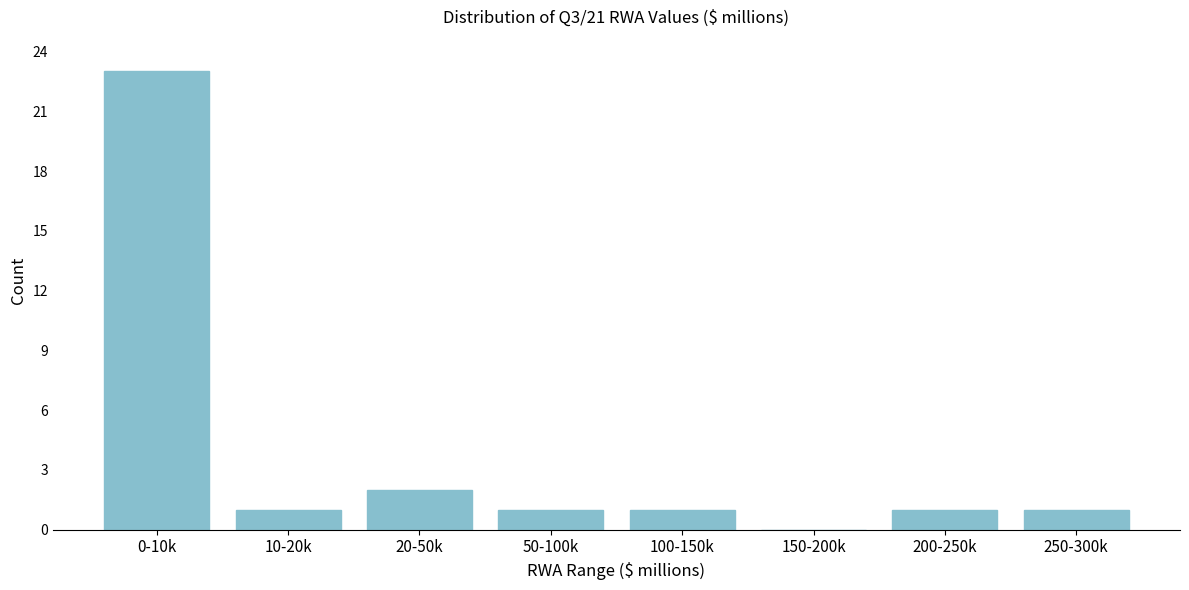

Reading right to left, extract all data points from this chart.

250-300k=1	200-250k=1	150-200k=0	100-150k=1	50-100k=1	20-50k=2	10-20k=1	0-10k=23